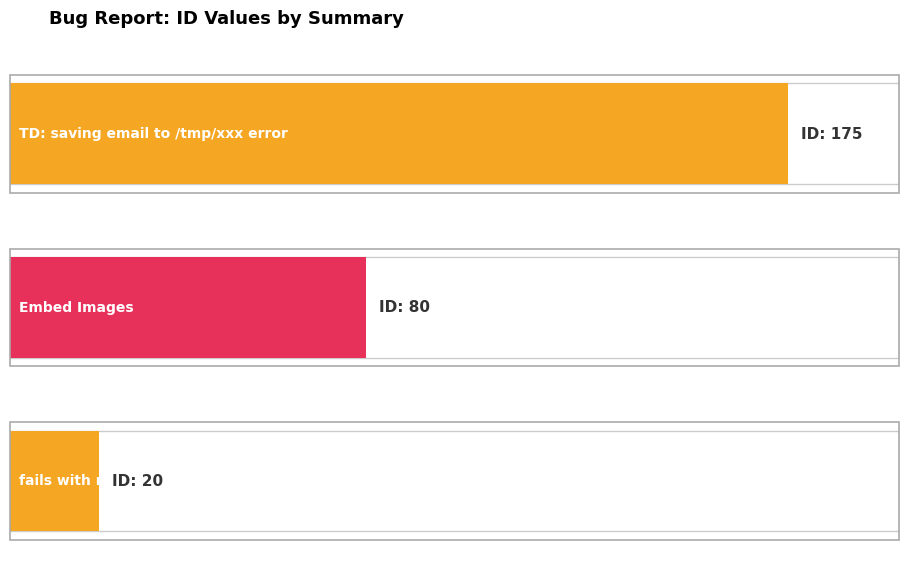

At which category does the chart reach its peak across all series?

TD: saving email to /tmp/xxx error